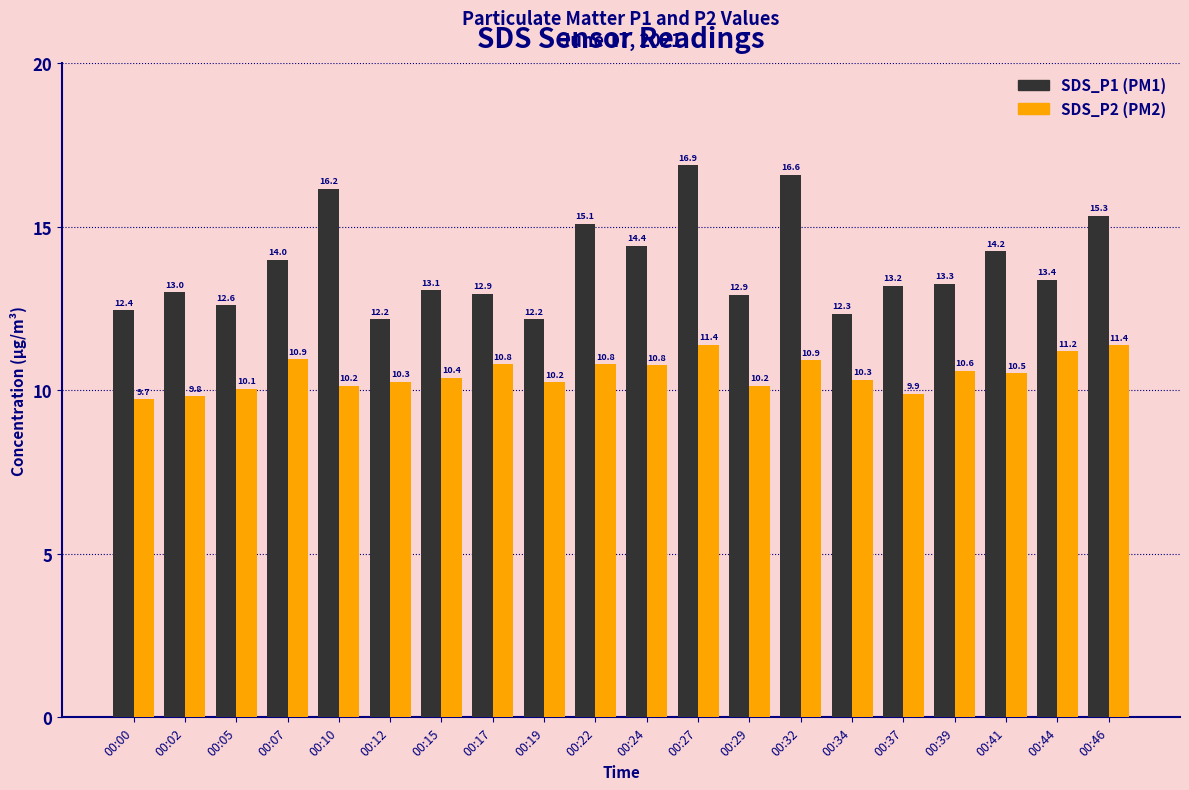

Are the bars horizontal?

No